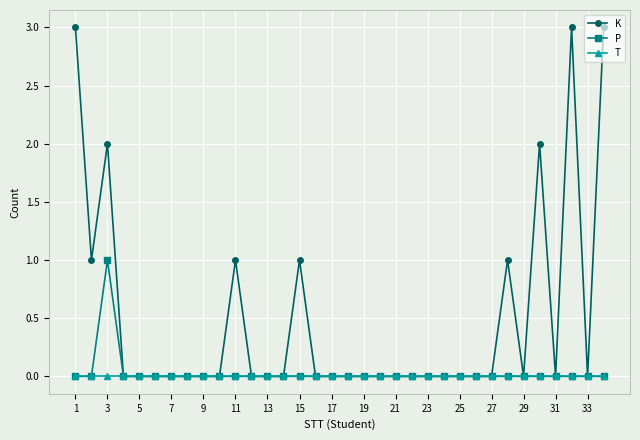

List the series in order of their peak value, highest first.

K, P, T